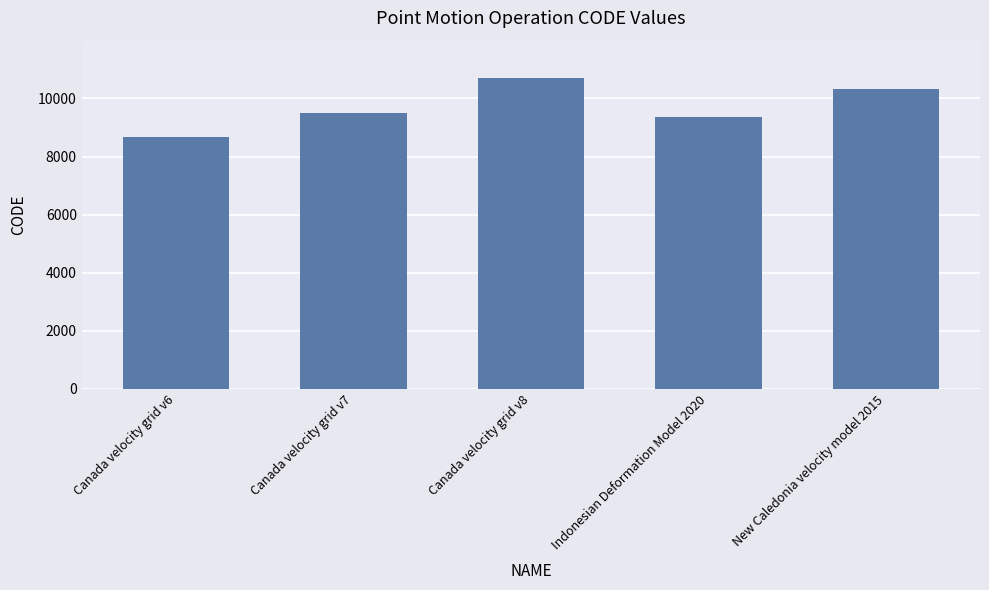

Which category has the lowest value across all series?

Canada velocity grid v6